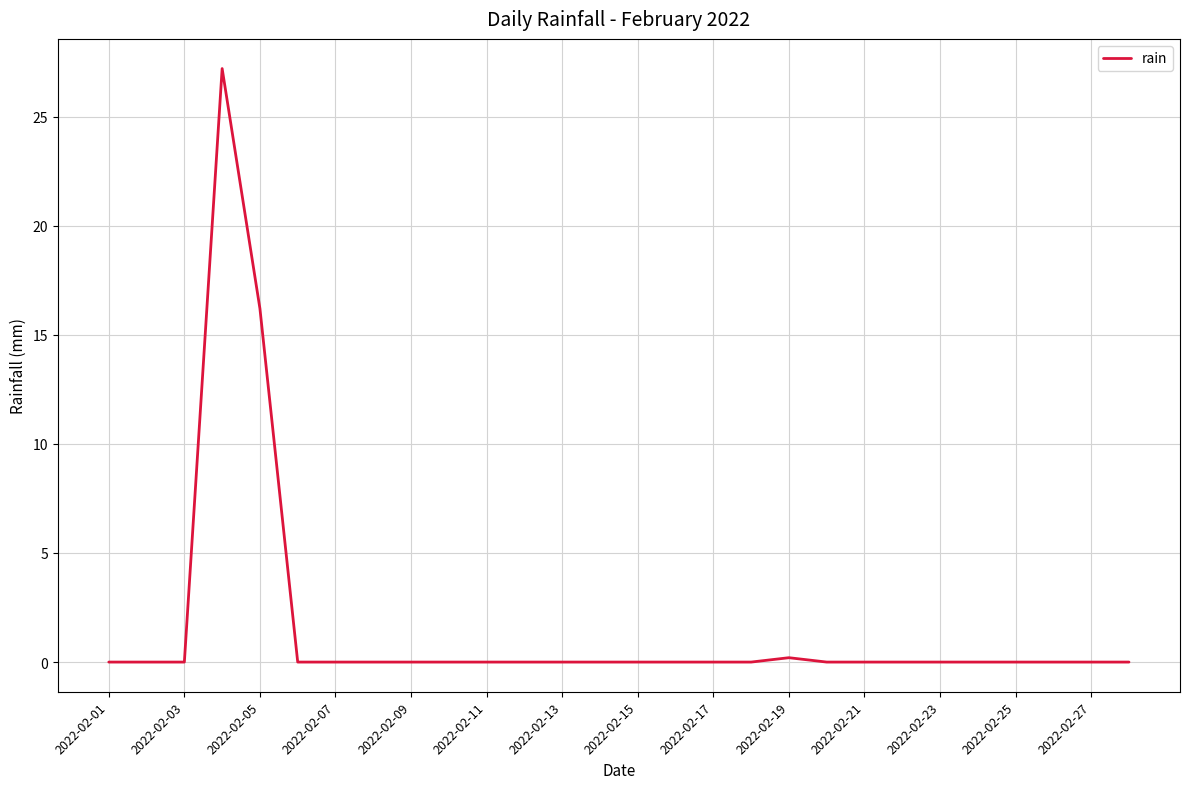

What is the maximum value shown in the chart?

27.2